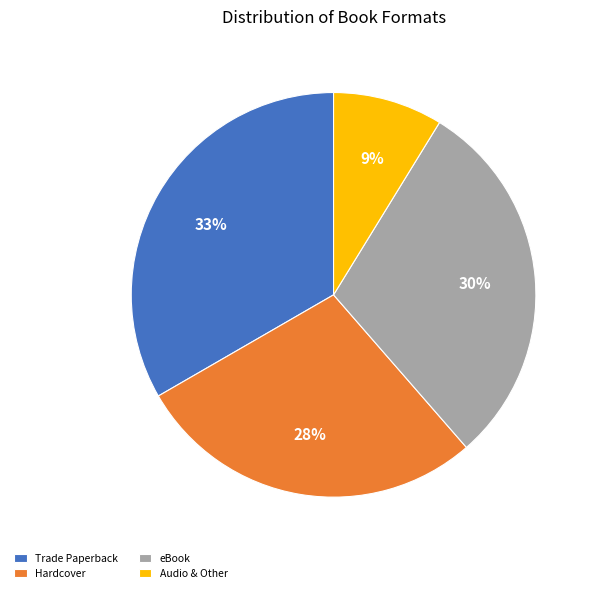

True or false: Hardcover accounts for 36% of the total.

False